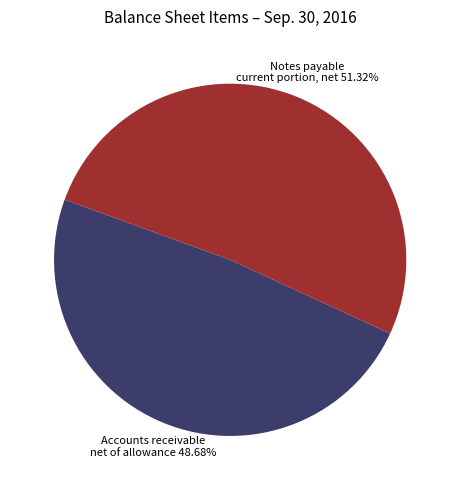

Between Notes payable current portion, net 51.32% and Accounts receivable net of allowance 48.68%, which is larger?

Notes payable current portion, net 51.32%